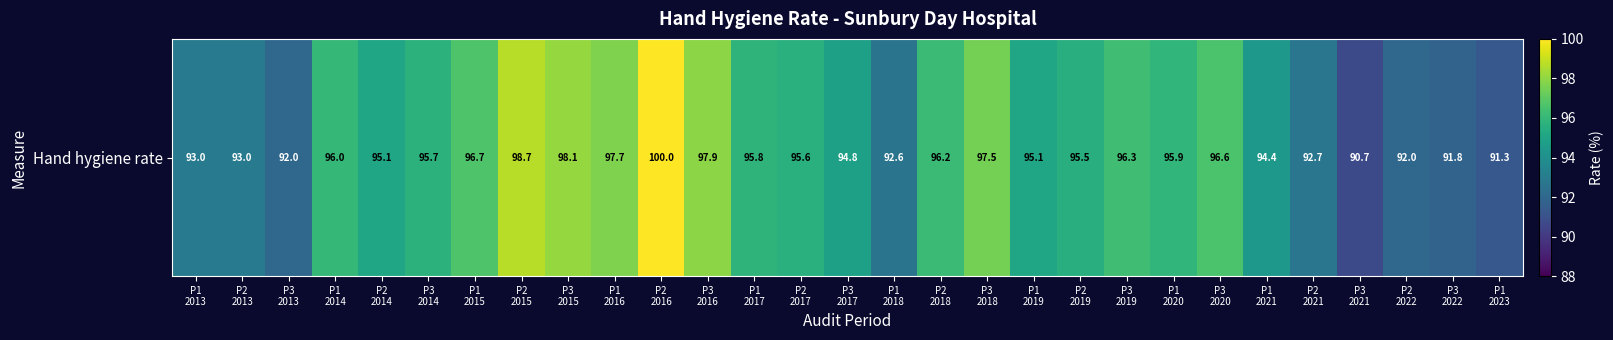

List the labels in order of value, largest first.

P2
2016, P2
2015, P3
2015, P3
2016, P1
2016, P3
2018, P1
2015, P3
2020, P3
2019, P2
2018, P1
2014, P1
2020, P1
2017, P3
2014, P2
2017, P2
2019, P2
2014, P1
2019, P3
2017, P1
2021, P1
2013, P2
2013, P2
2021, P1
2018, P3
2013, P2
2022, P3
2022, P1
2023, P3
2021